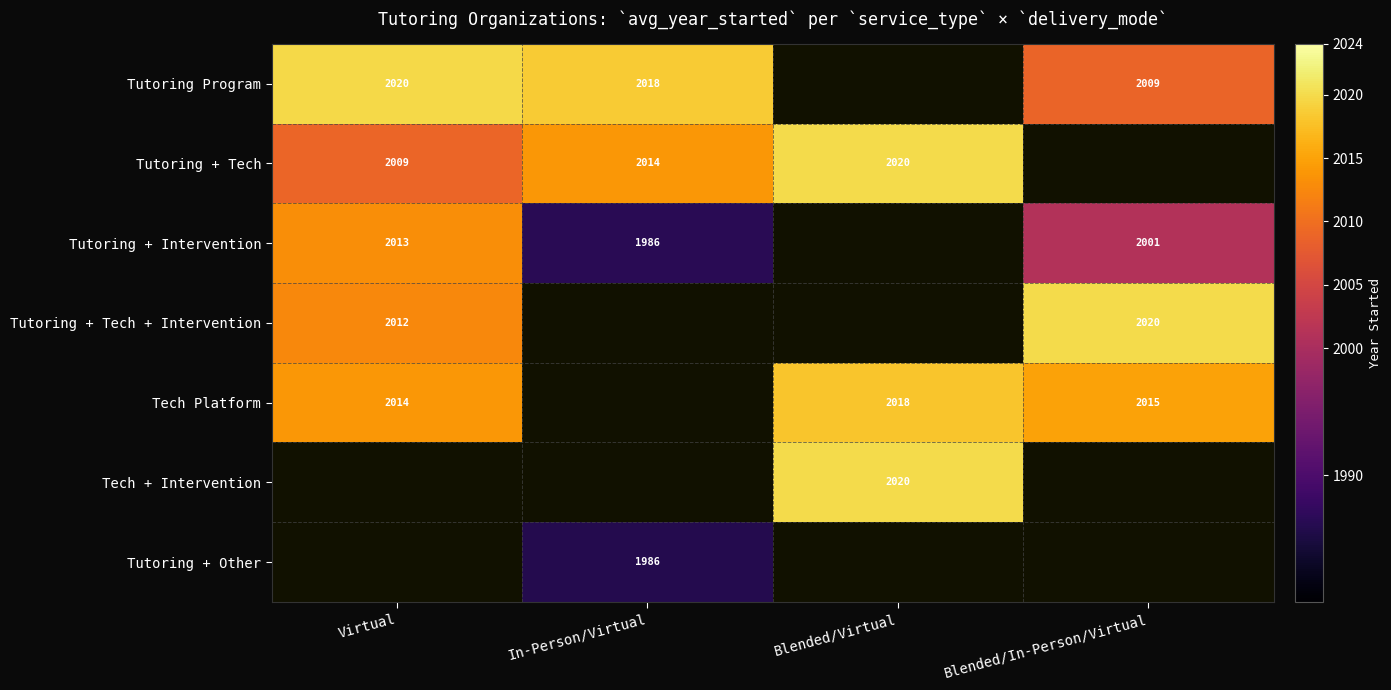

Is the value of Tutoring + Other at In-Person/Virtual greater than the value of Tutoring Program at Blended/In-Person/Virtual?

No